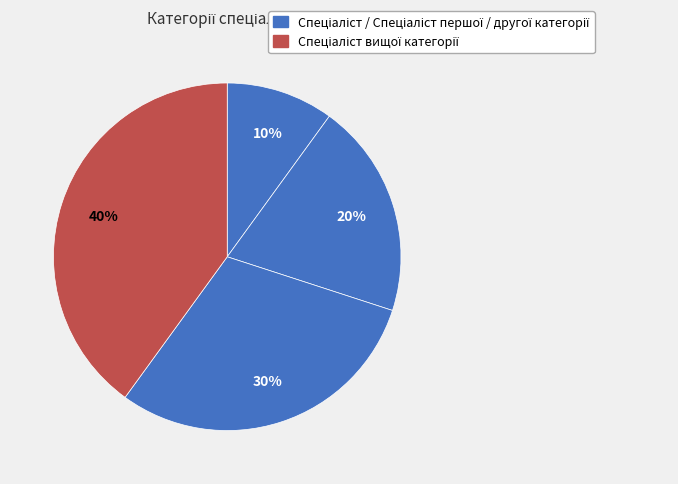

Does any single category account for the majority?

No